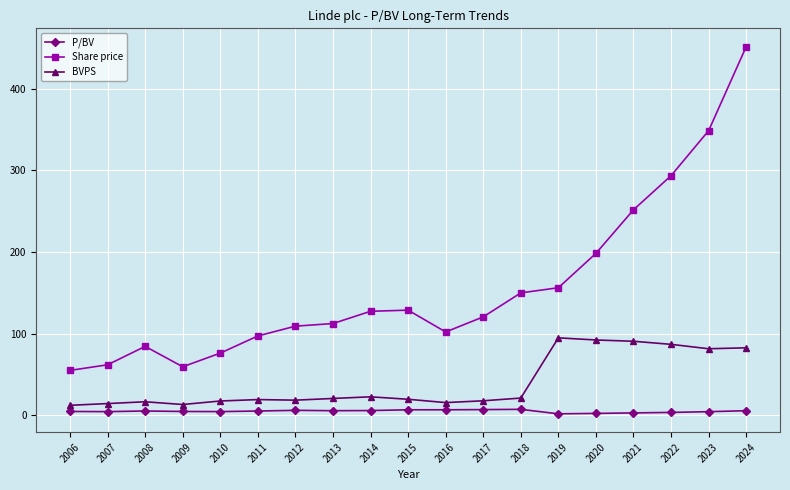

What is the average value of the Share price series?

156.9